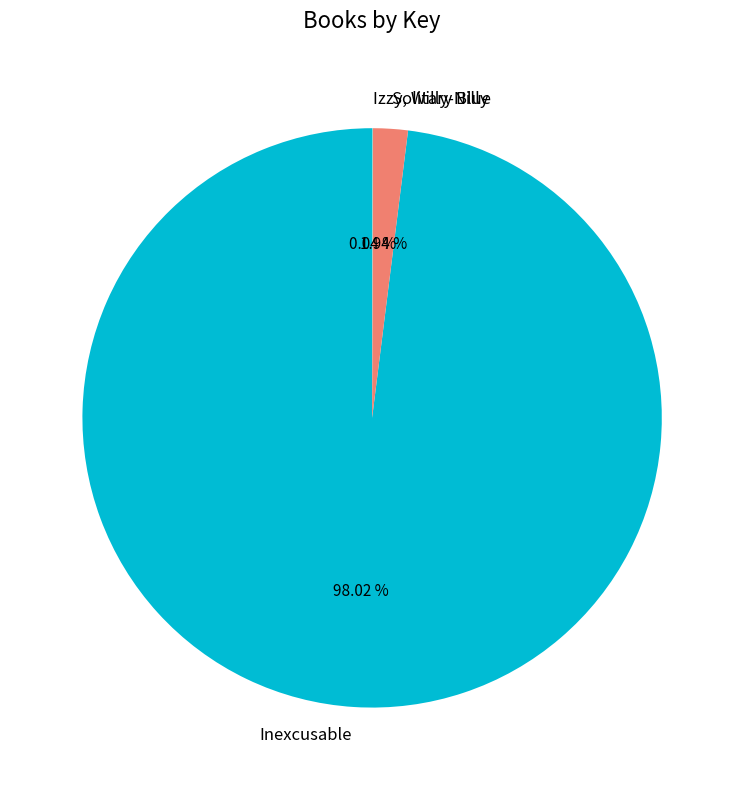

Which category has the biggest portion of the pie?

Inexcusable